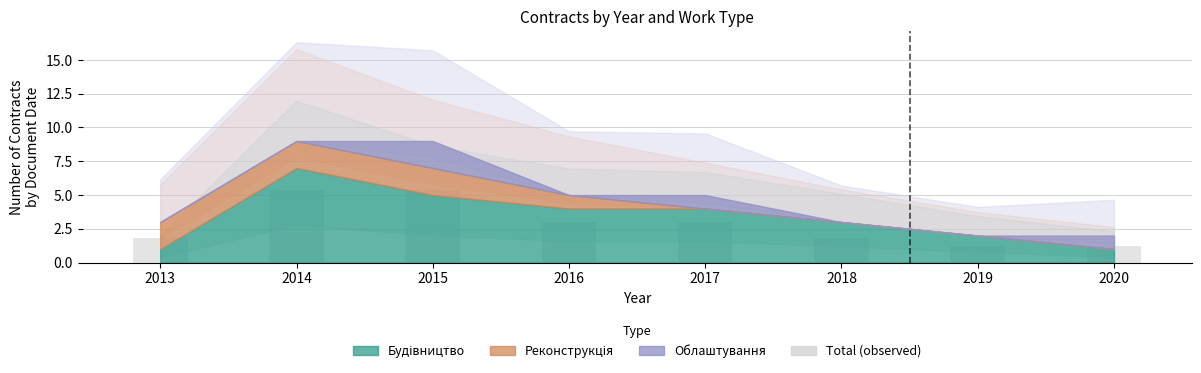

What is the maximum value shown in the chart?

5.4